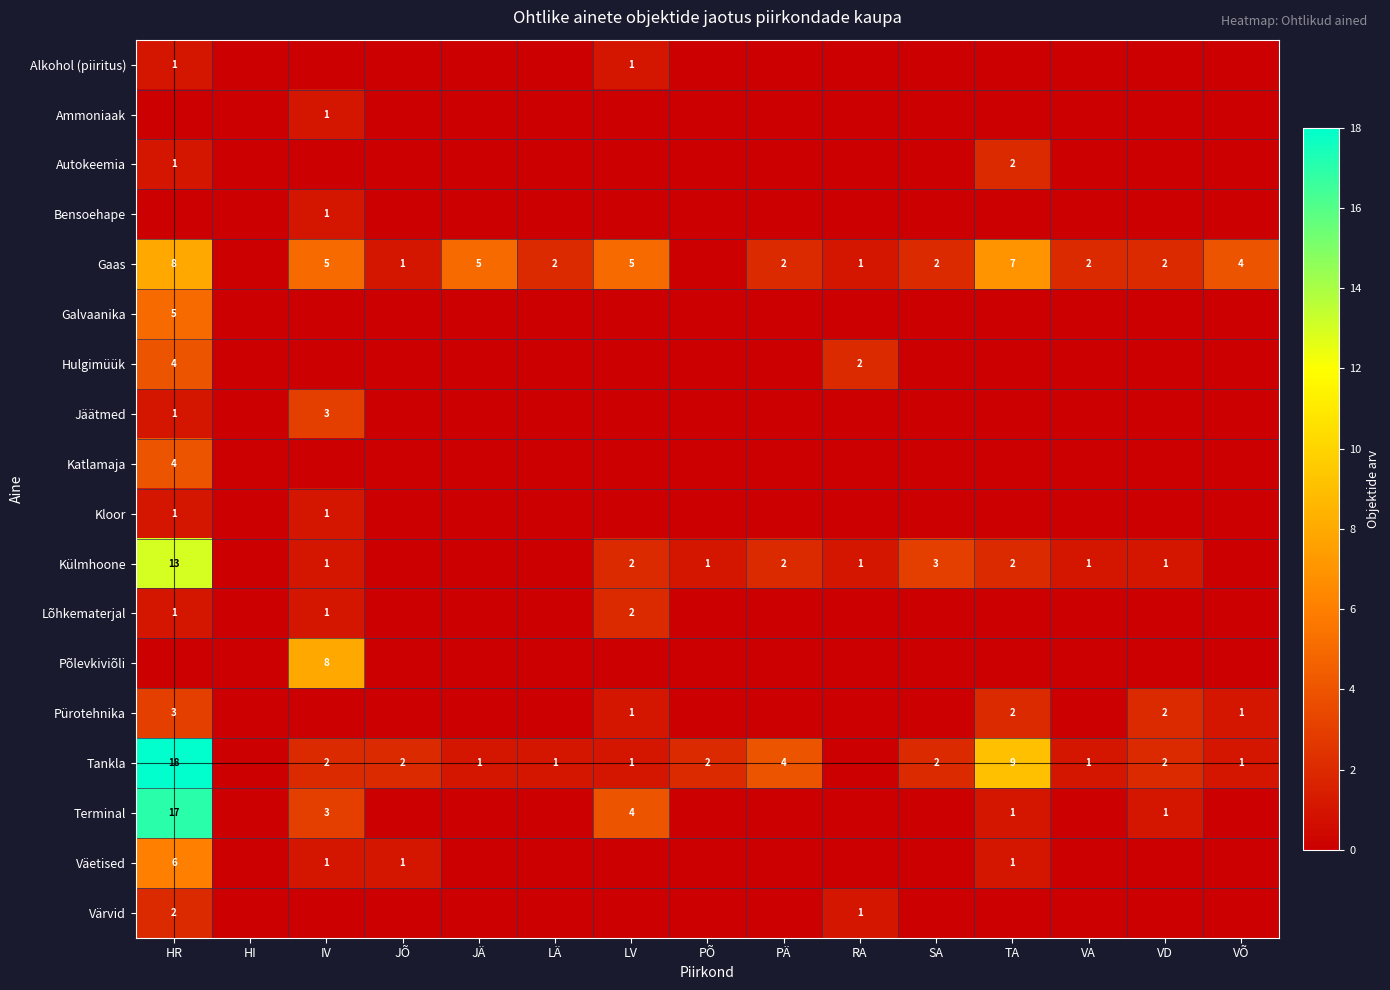

The Terminal series shows 2 at IV. True or false?

False